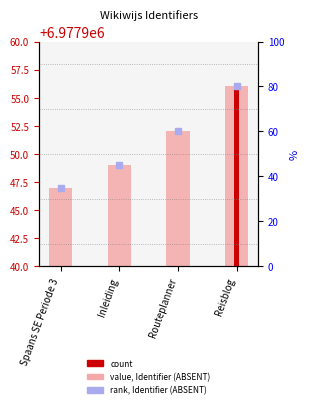

What is the difference between the values at Reisblog and Routeplanner?

4